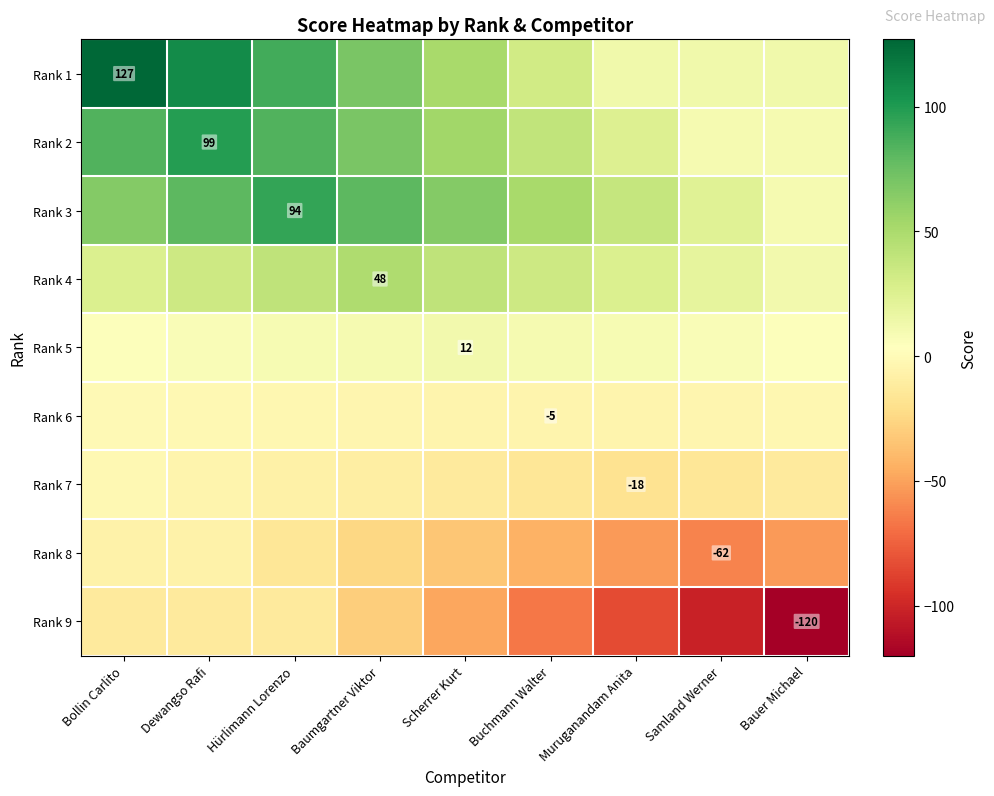

The Rank 6 series shows -3.5 at Samland Werner. True or false?

True